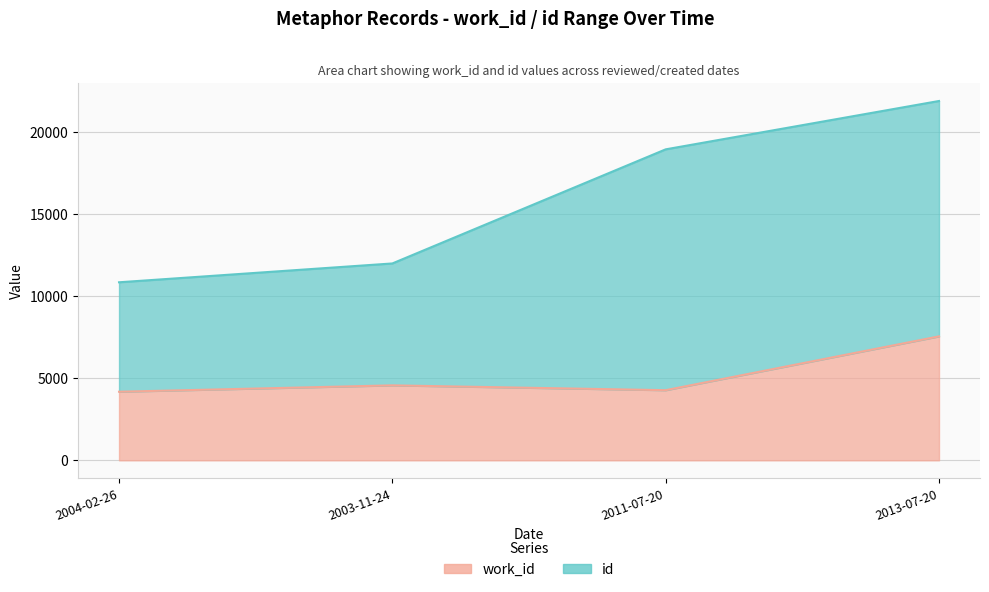

Is the value of work_id at 2004-02-26 greater than the value of id at 2003-11-24?

No